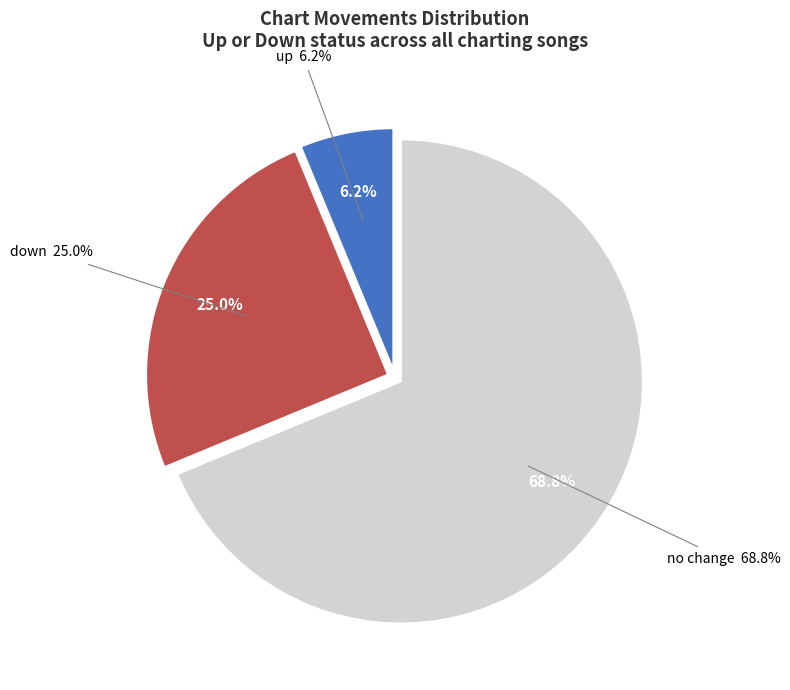

How many slices are in this pie chart?

3